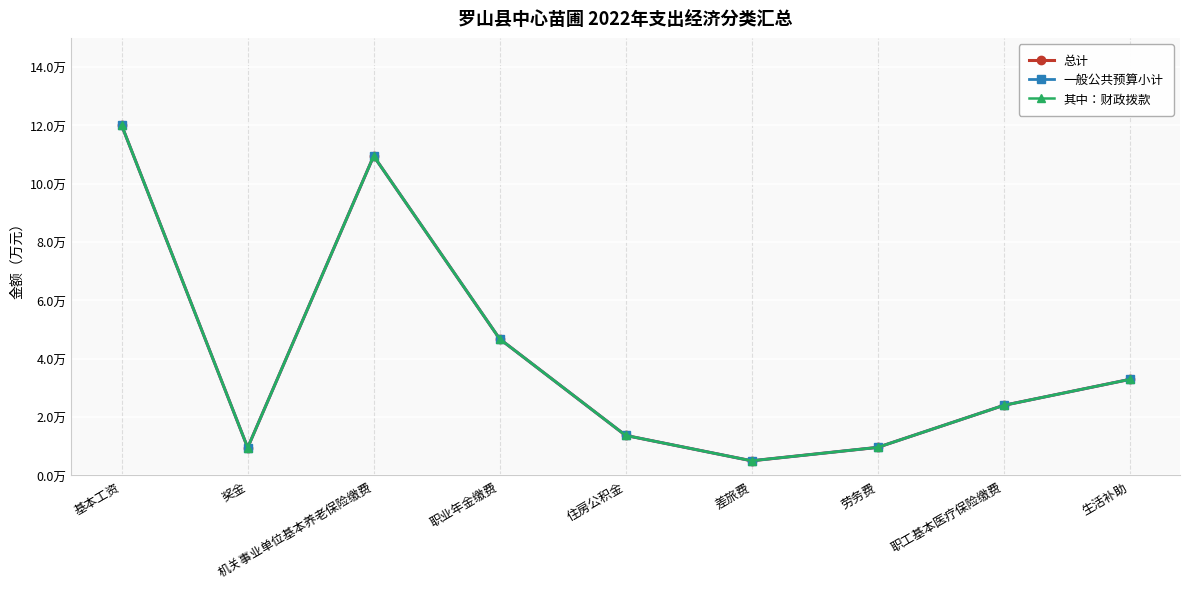

Which has a higher value, 生活补助 or 差旅费?

生活补助